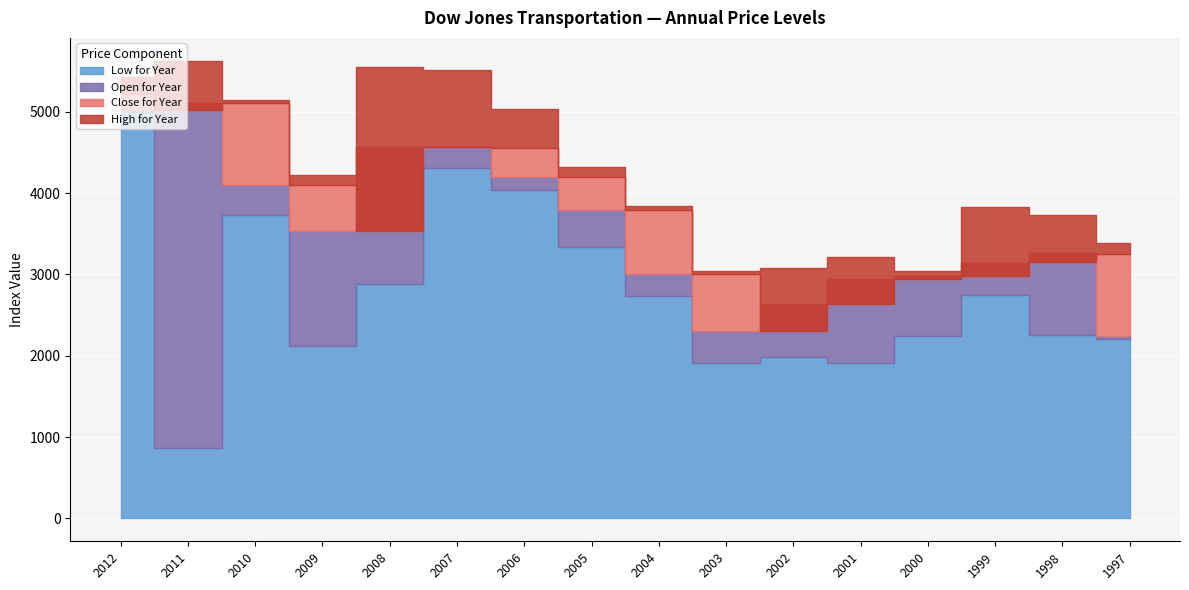

True or false: High for Year has more than 0 interior local peaks.

True